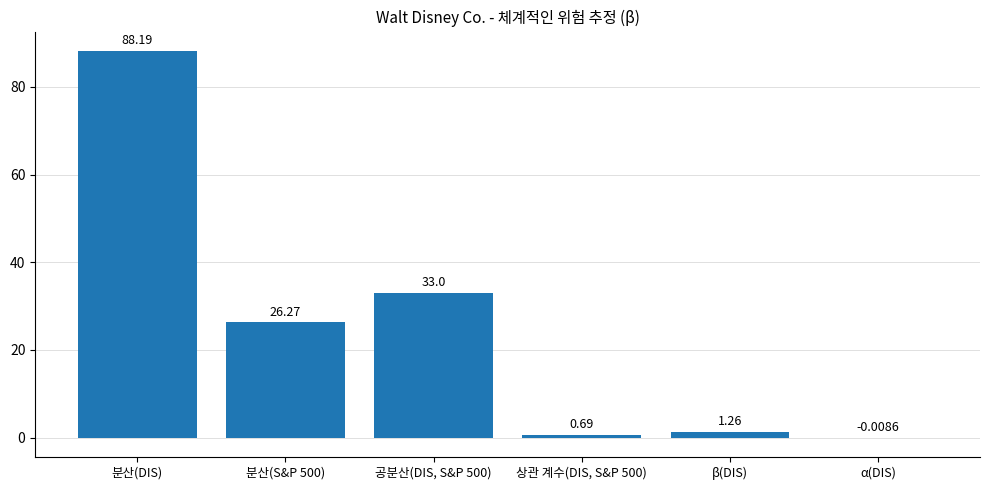

Between 공분산(DIS, S&P 500) and β(DIS), which is larger?

공분산(DIS, S&P 500)